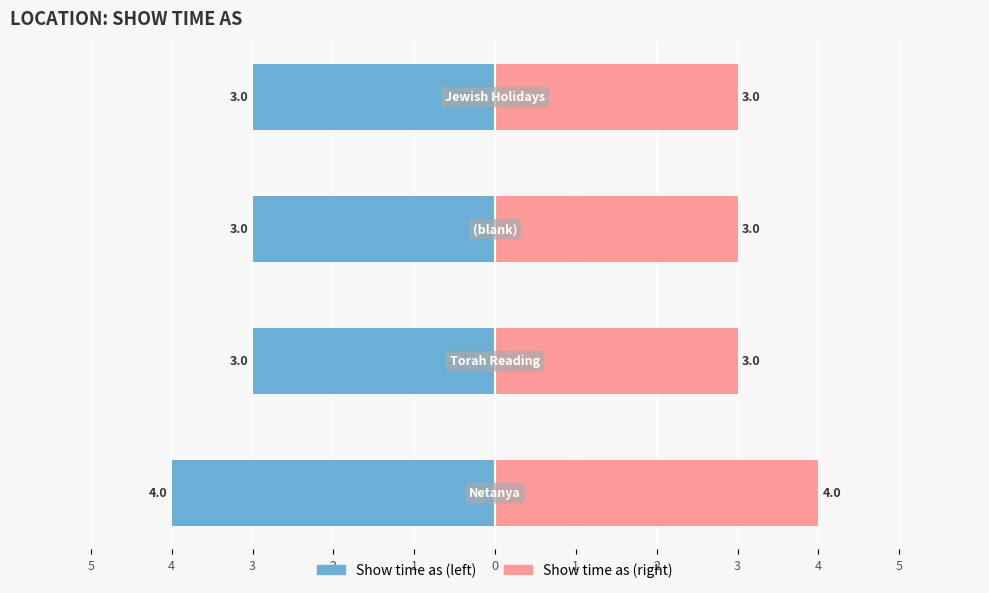

Reading right to left, what are all the values shown in this chart?

Show time as (left): 2=-3	3=-3	4=-3	5=-4
Show time as (right): 2=3	3=3	4=3	5=4